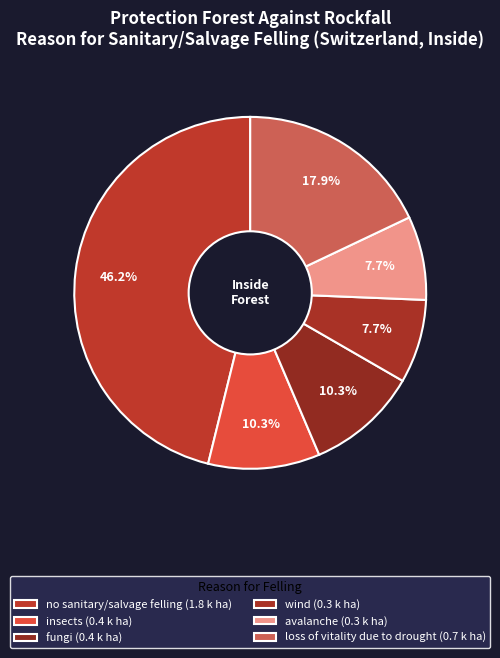

How many segments does this pie chart have?

6